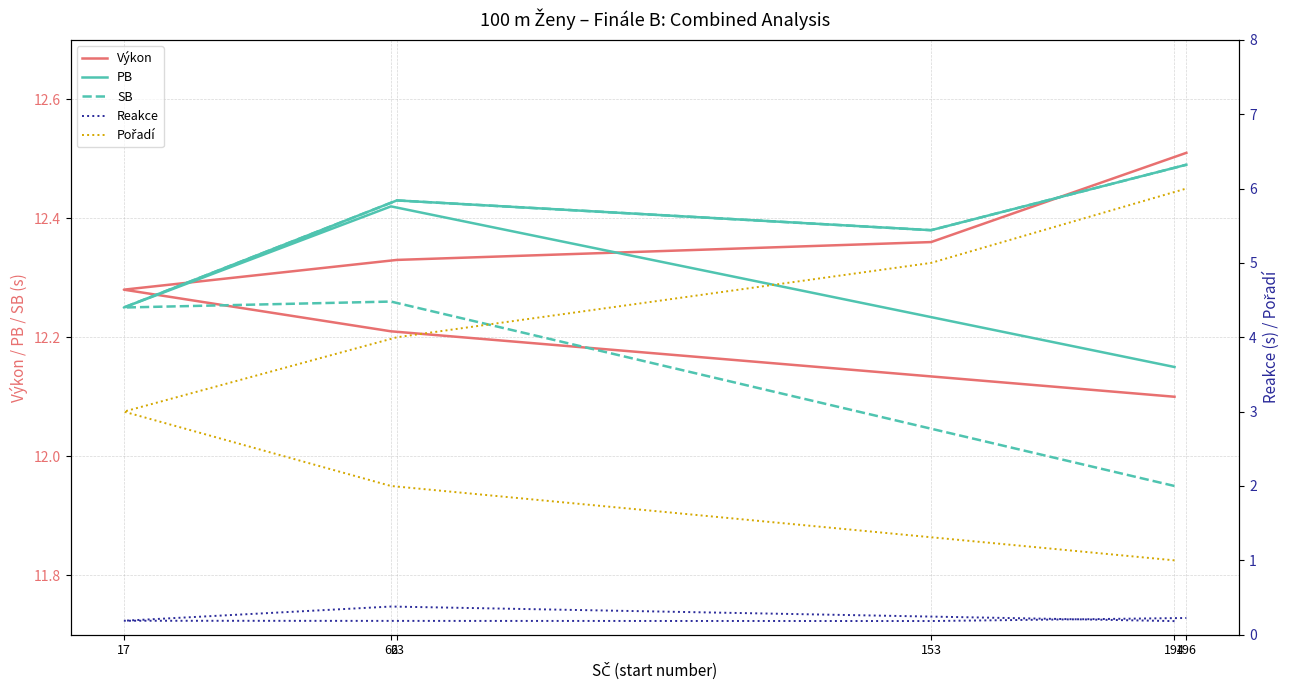

At 153, list the series in order from largest to smallest.

PB, SB, Výkon, Pořadí, Reakce